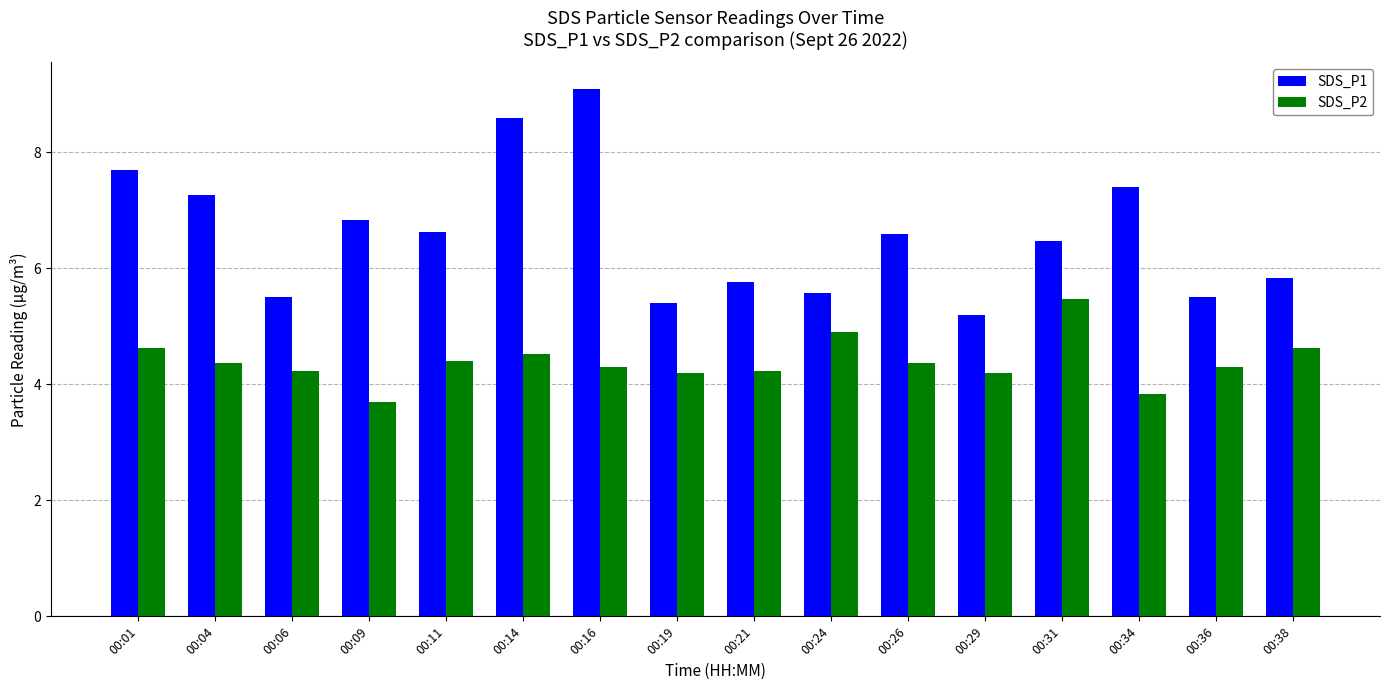

How many groups of bars are there?

16